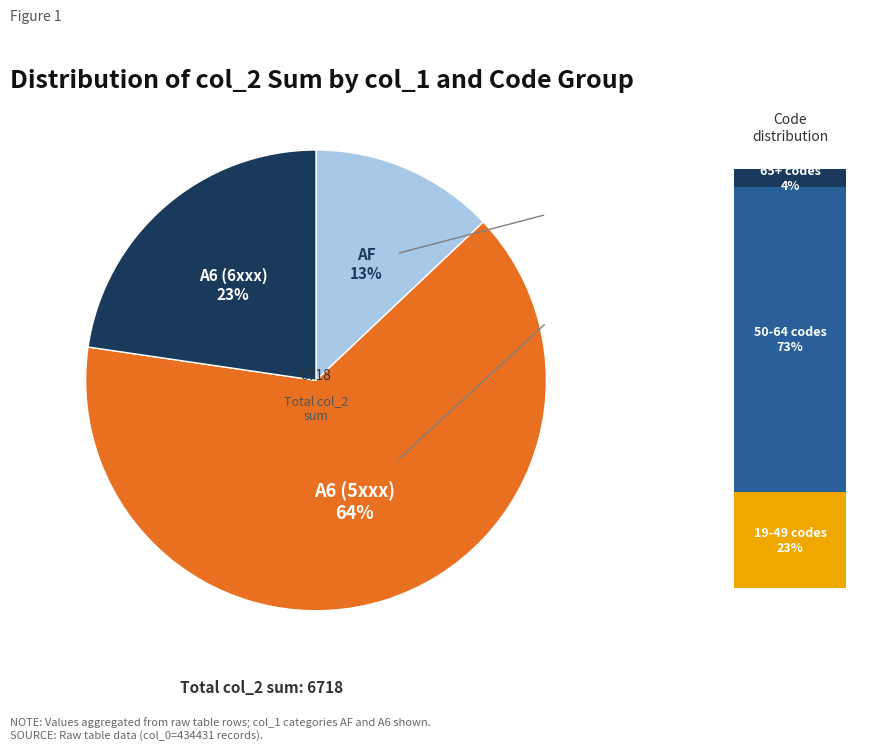

Rank the categories by value from highest to lowest.

A6, AF